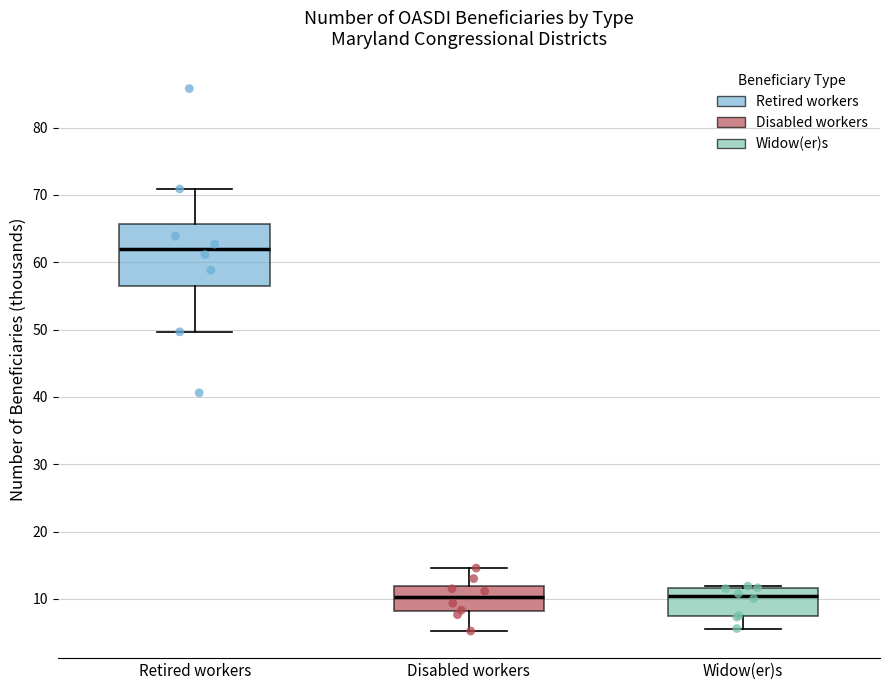

Reading left to right, read every box against the y-axis: the position of its median line, the range the box covers, and the ends of its whiskers. The values are not printed on the chart, so give them approximately, as read against the axis.

Retired workers: median 62, box 57 to 66, whiskers 50 to 71
Disabled workers: median 10, box 8 to 12, whiskers 5 to 15
Widow(er)s: median 10, box 7 to 12, whiskers 6 to 12 (just above the box's upper edge)